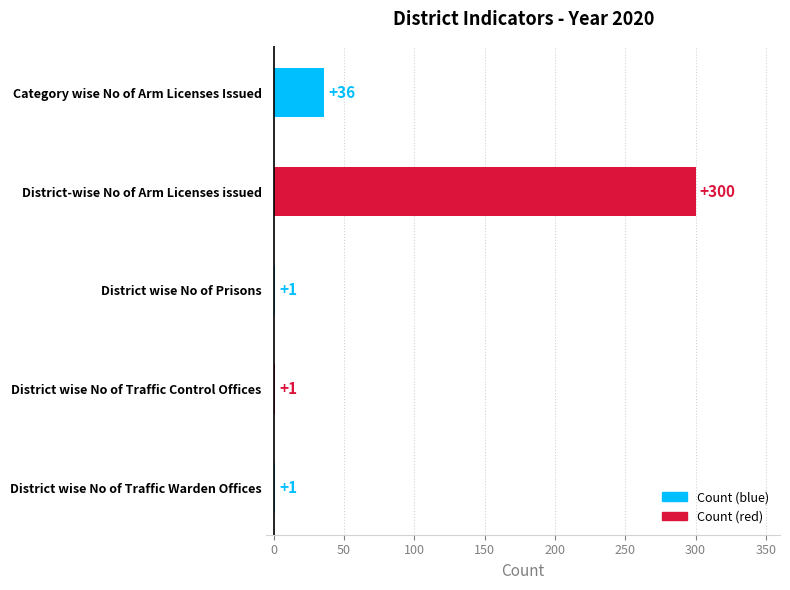

Where is the data nearest to the value 150?

Category wise No of Arm Licenses Issued